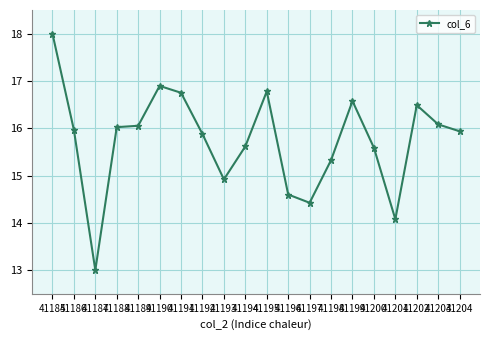

What is the difference between the second highest and second lowest values?

2.8